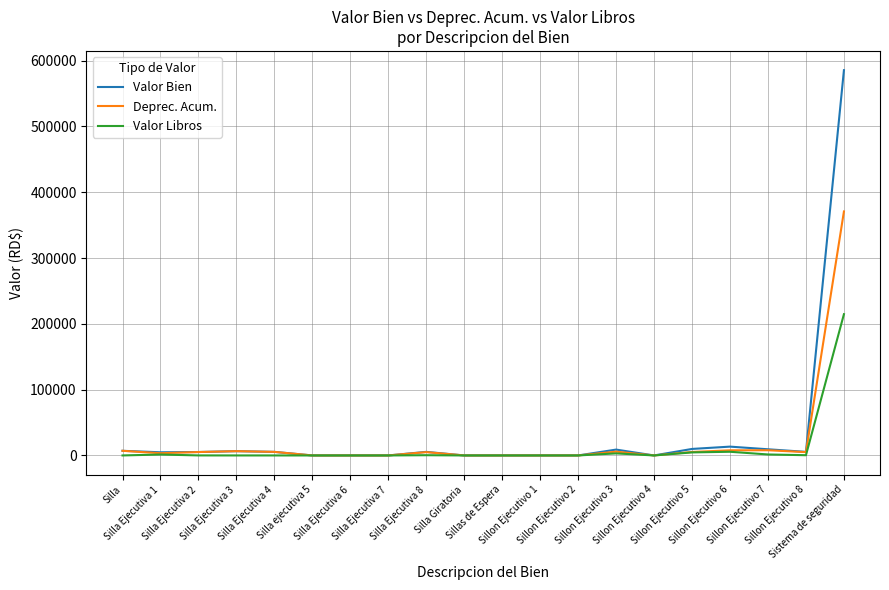

List the series in order of their peak value, highest first.

Valor Bien, Deprec. Acum., Valor Libros